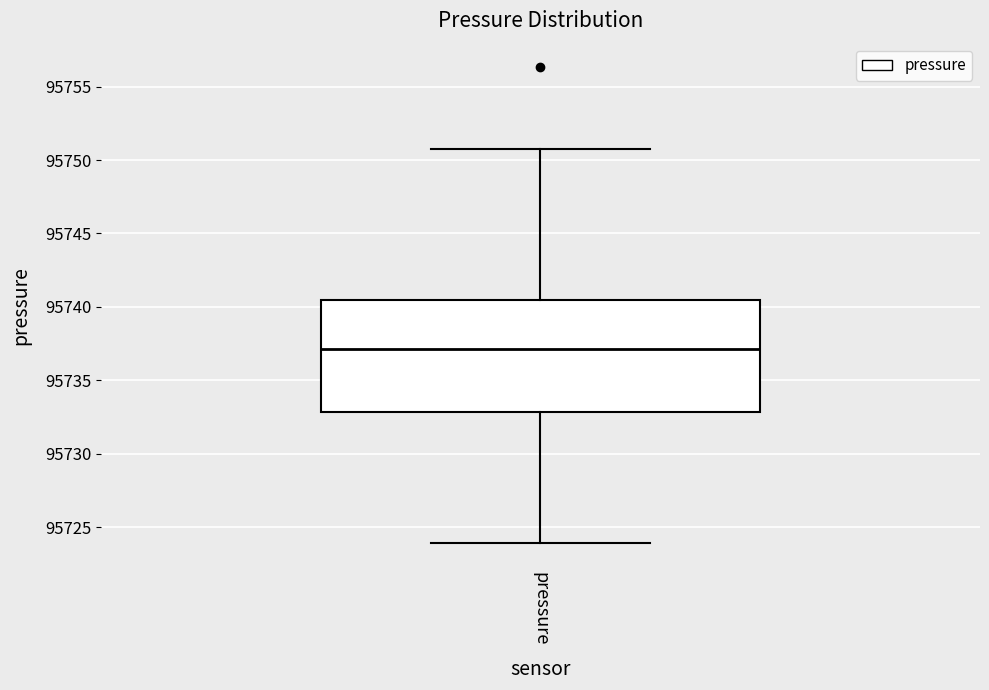

Transcribe this box plot: give where the median line is, the range the box spans, and where the two whiskers end, as read against the y-axis. The values are not printed on the chart, so give them approximately, as read against the axis.

median 95737.0, box 95733.0 to 95740.5, whiskers 95724.0 to 95751.0